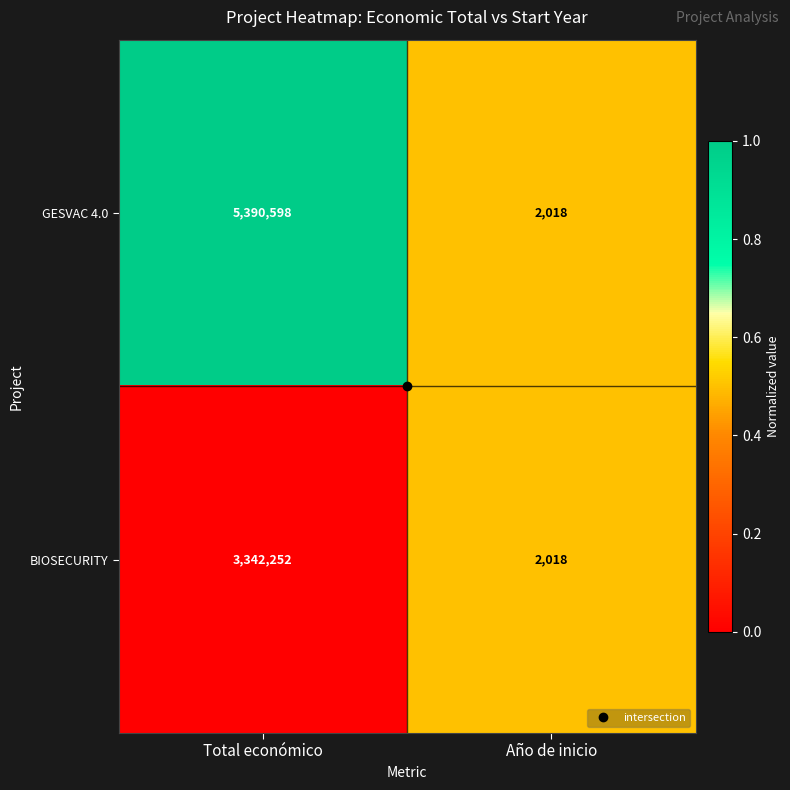

What is the average value of the BIOSECURITY series?

1672135